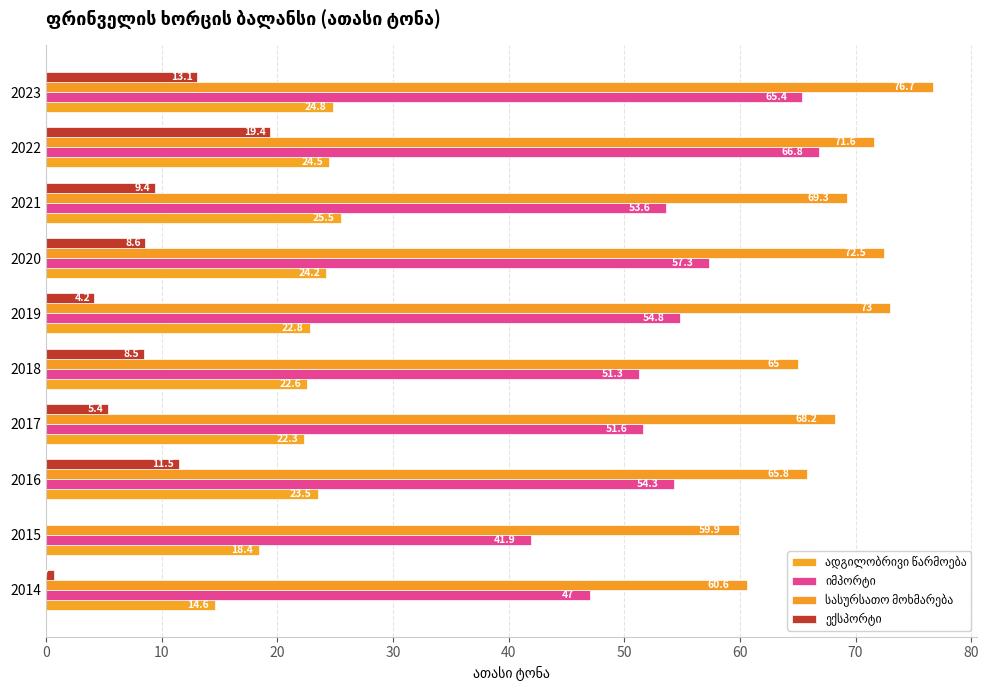

True or false: სასურსათო მოხმარება has a value of 113.9 at 2017.

False